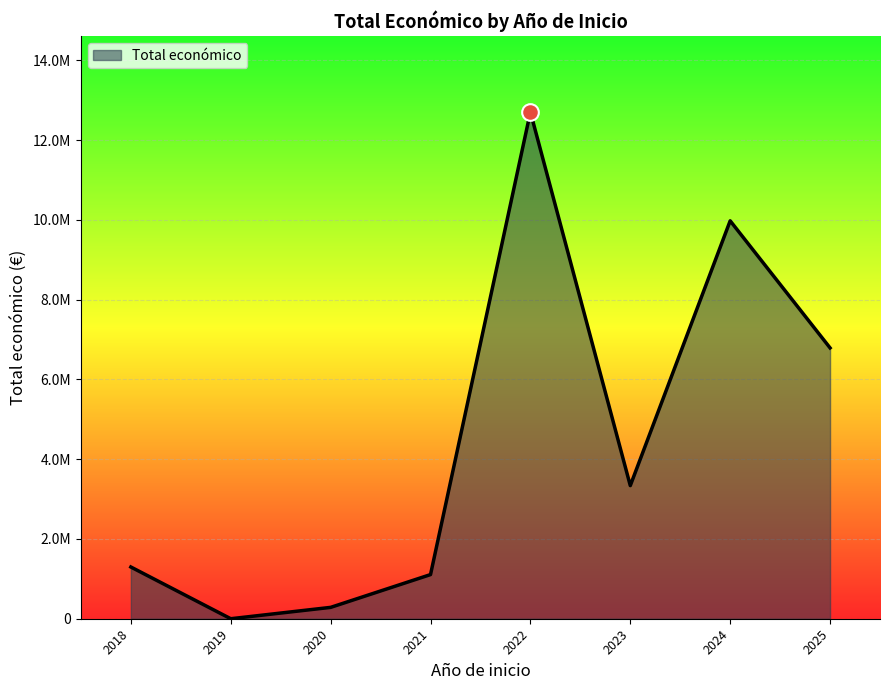

Does the chart have visible grid lines?

Yes